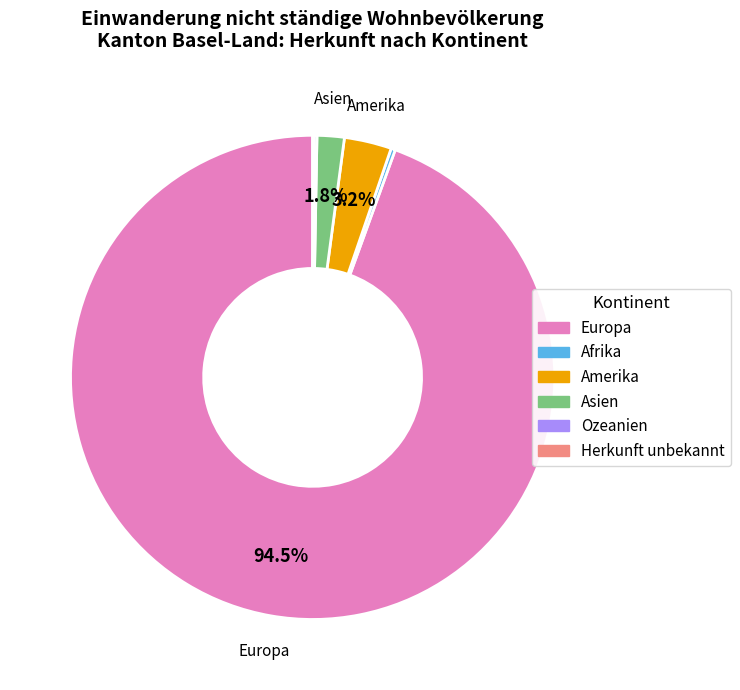

Which category accounts for the majority?

Europa